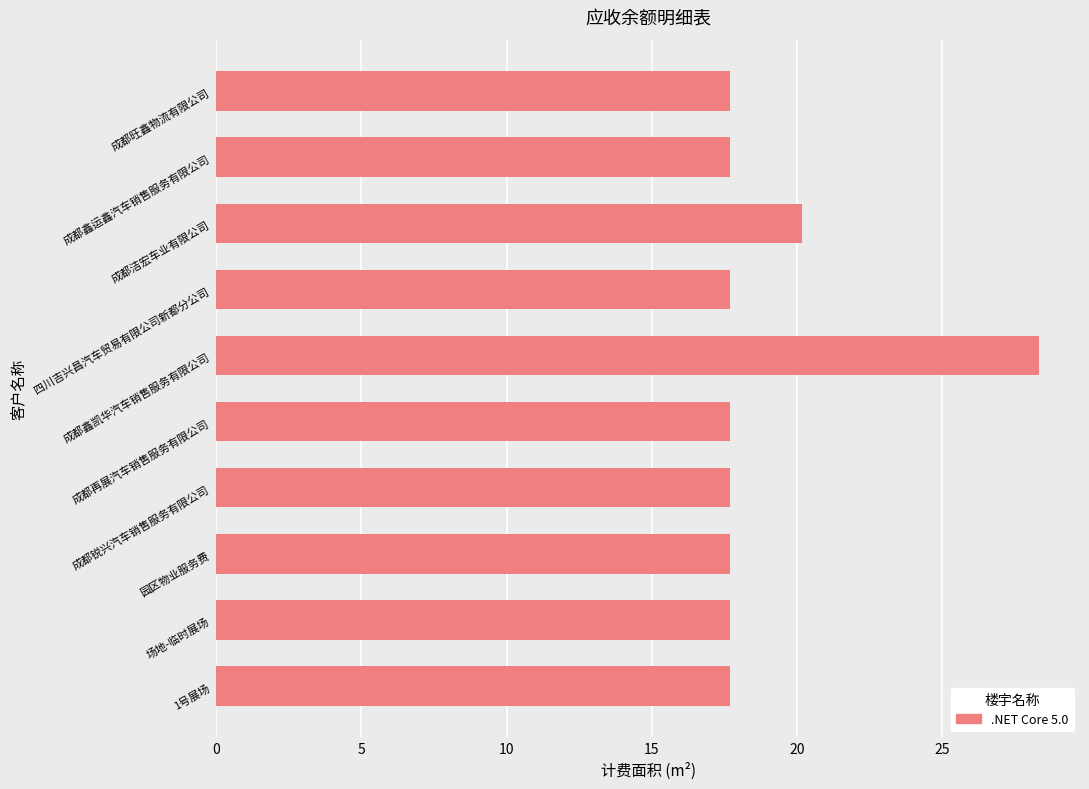

What is the sum of all values?

190.1